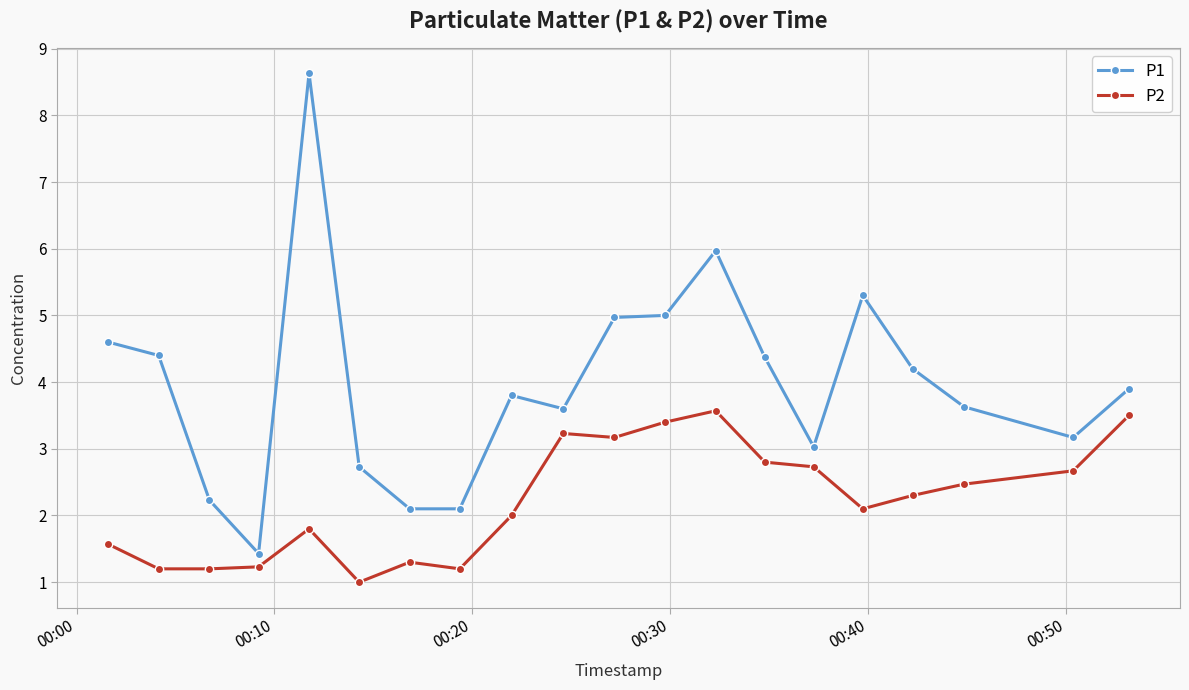

What is the difference between the second highest and second lowest values in the P1 series?

3.9